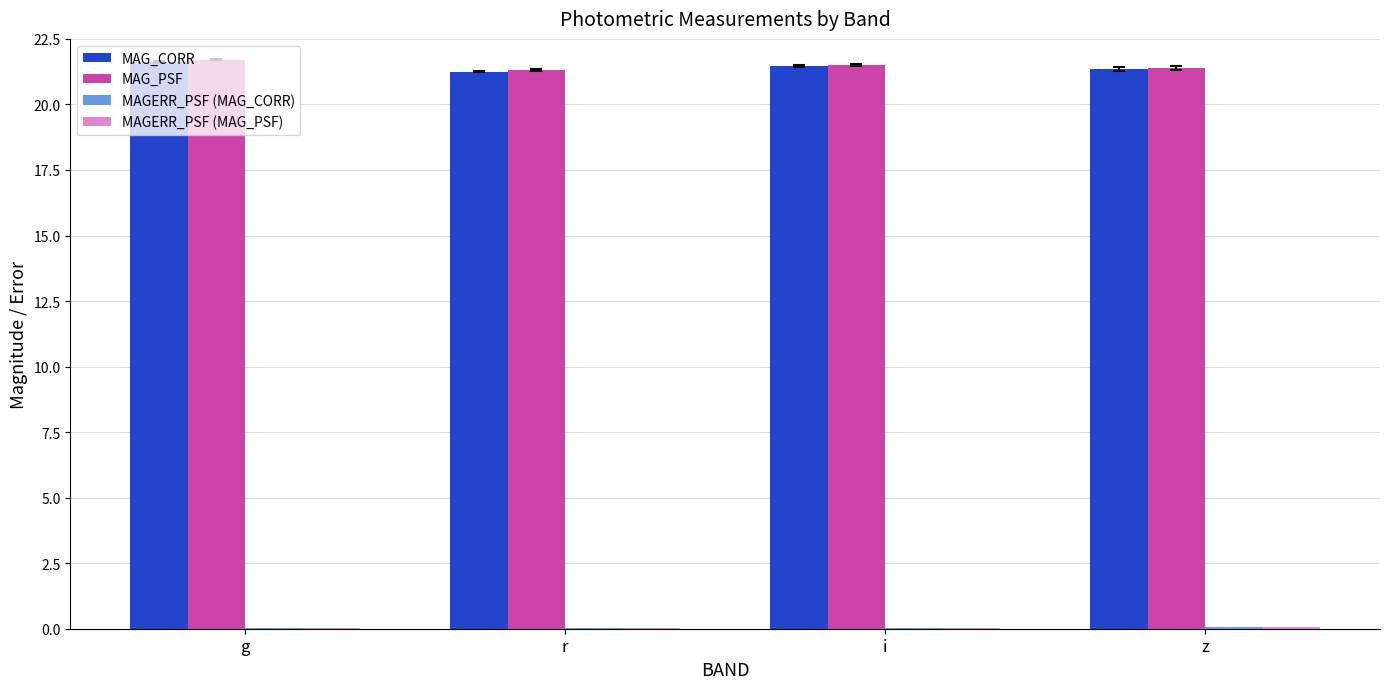

Is it true that MAG_CORR equals 21.5 at i?

True